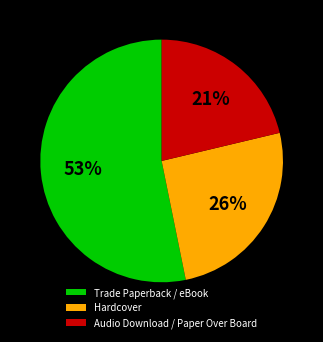

Which category accounts for the majority?

Trade Paperback / eBook